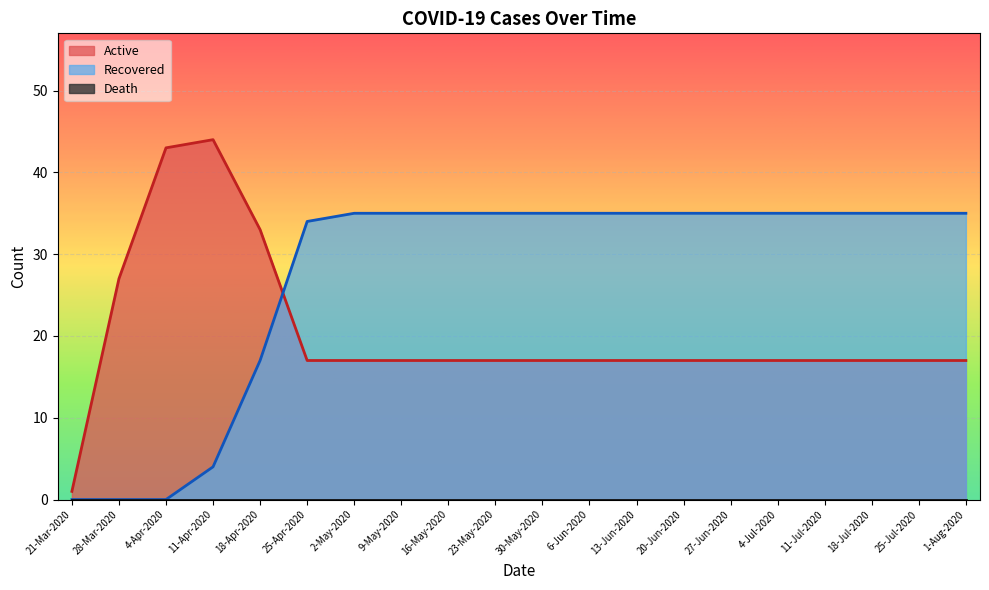

Which series has the widest spread of values?

Active